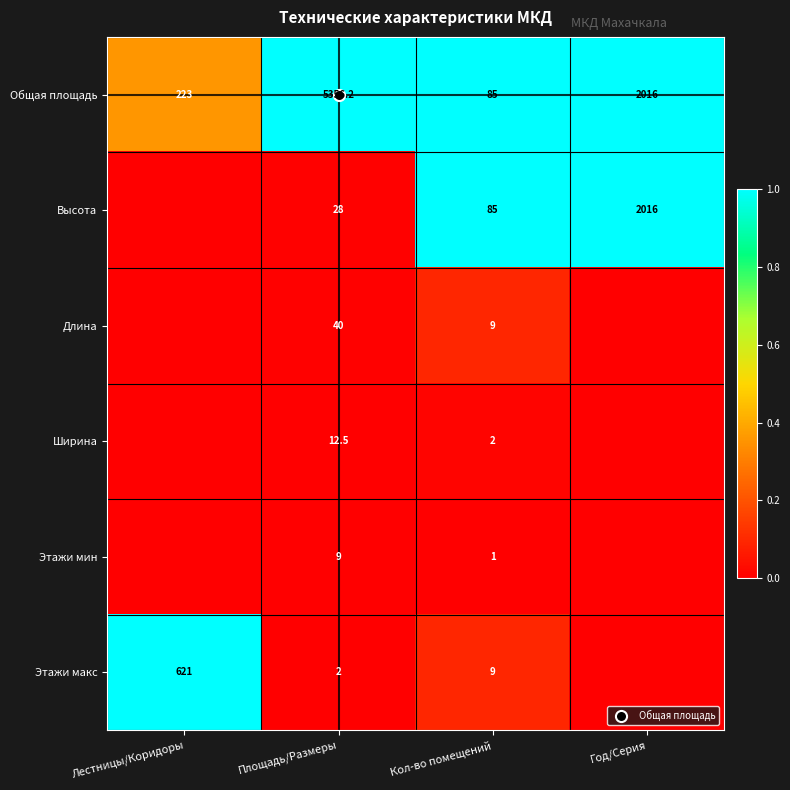

Which series has the widest spread of values?

Высота